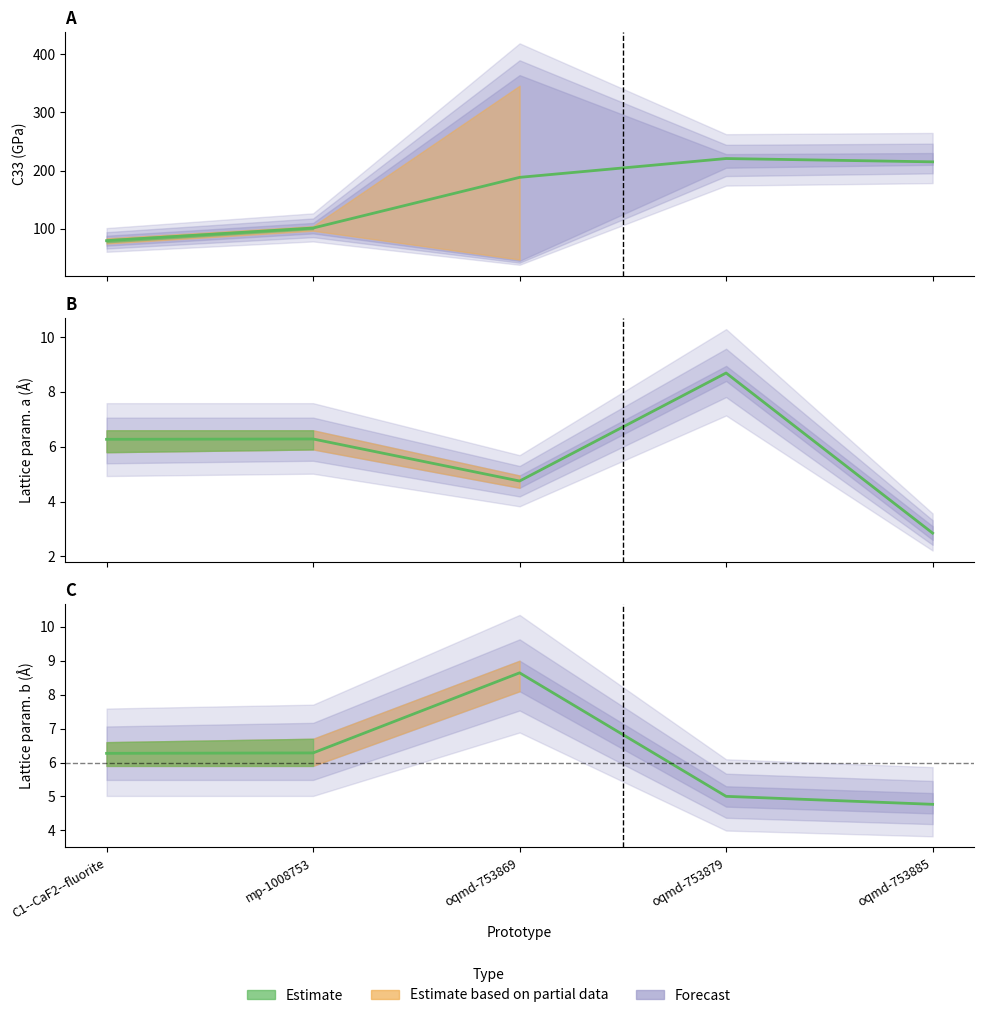

How many interior local valleys does the a series have?

1